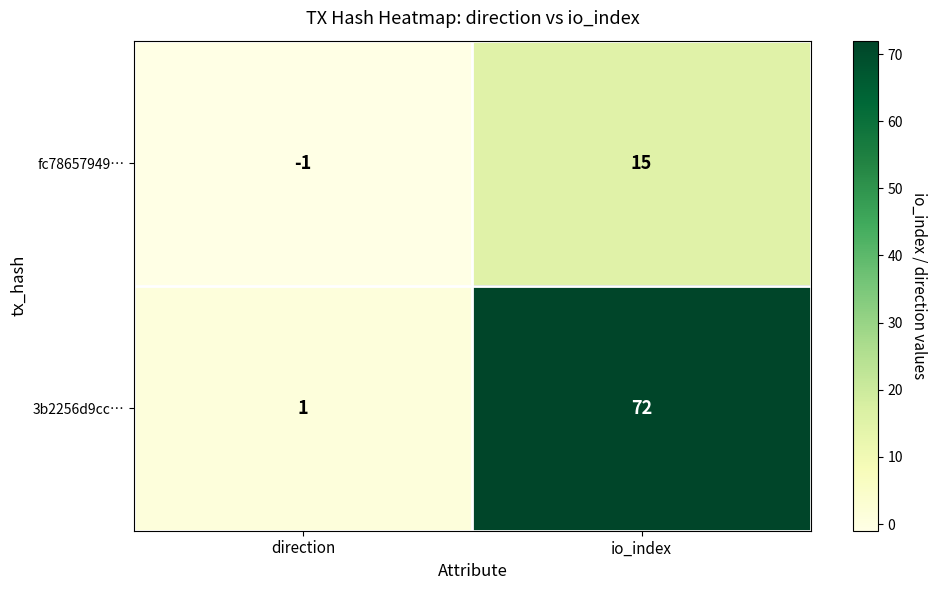

What is the highest value of the 3b2256d9cc… series?

72